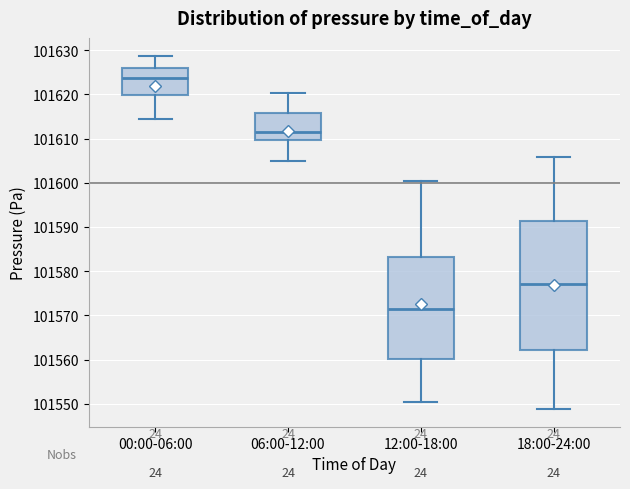

Which box has the lowest median line?

12:00-18:00